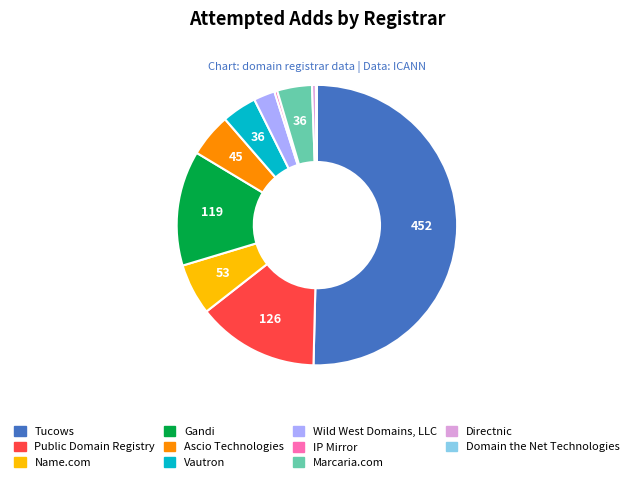

True or false: Ascio Technologies accounts for 5% of the total.

True